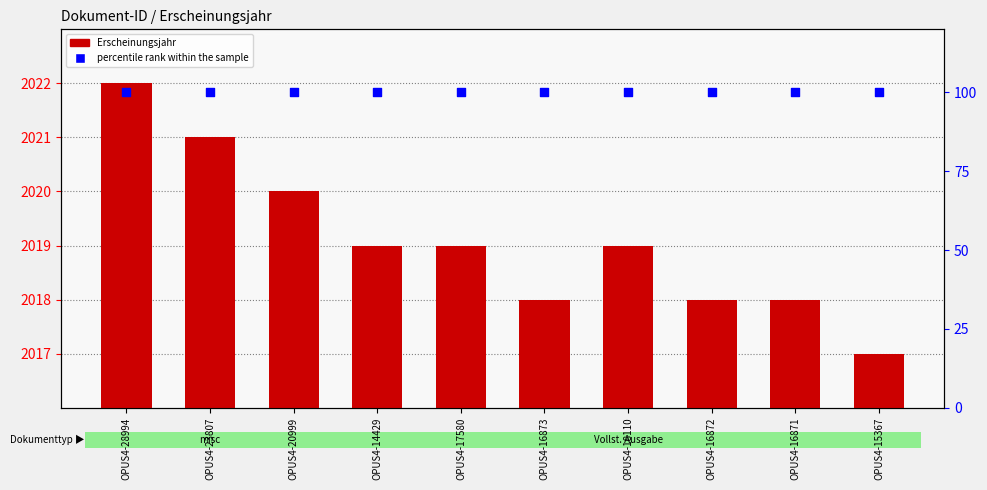

What are all the series names shown in the legend?

Erscheinungsjahr, percentile rank within the sample